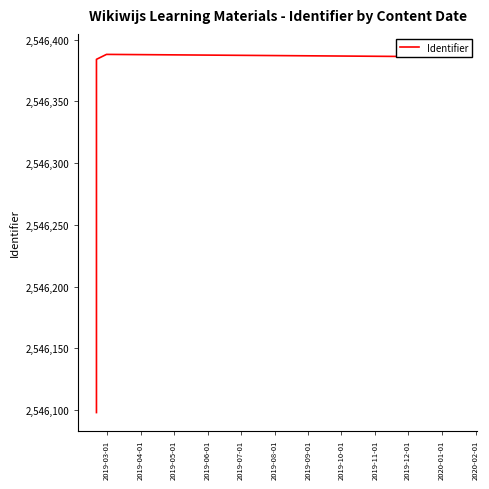

How many interior local peaks (higher than both neighbors) does the data have?

1